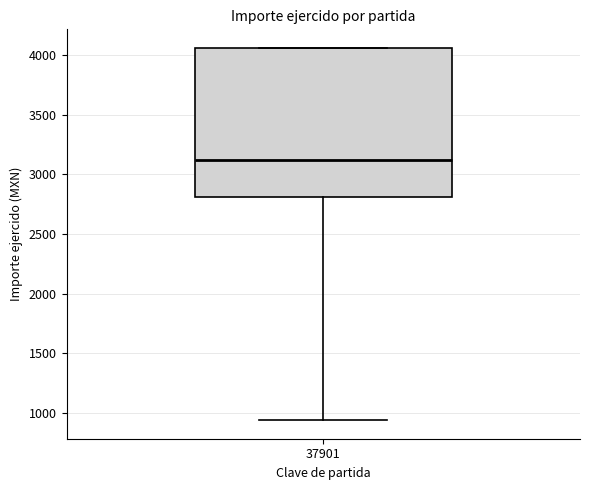

Where does the lower whisker of the box at x = 37901 end on the y-axis? The values are not printed on the chart, so give them approximately, as read against the axis.

950